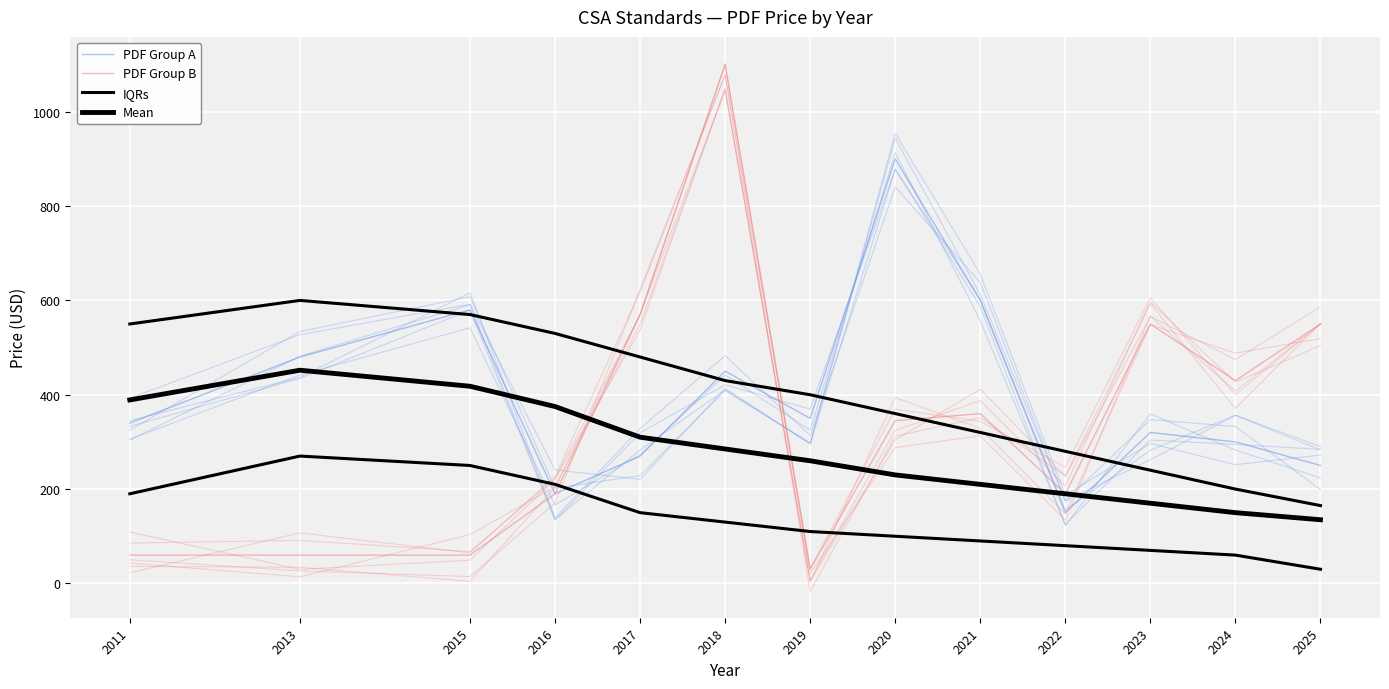

In PDF Group B, how many points are higher than both neighbors (excluding endpoints)?

3